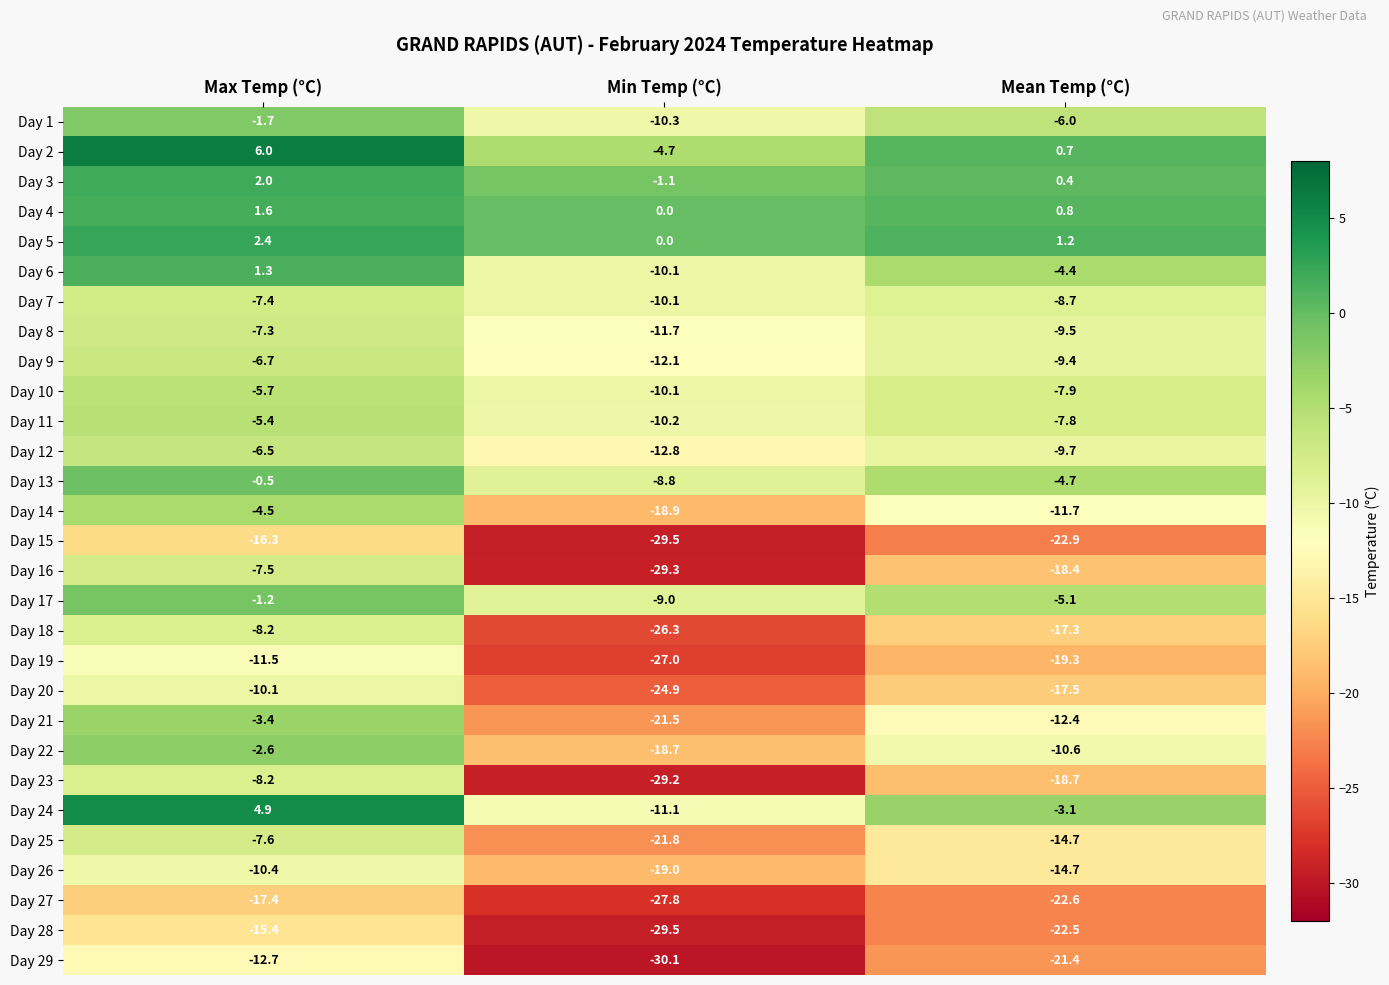

What value does the Day 9 series have at Max Temp (°C)?

-6.7